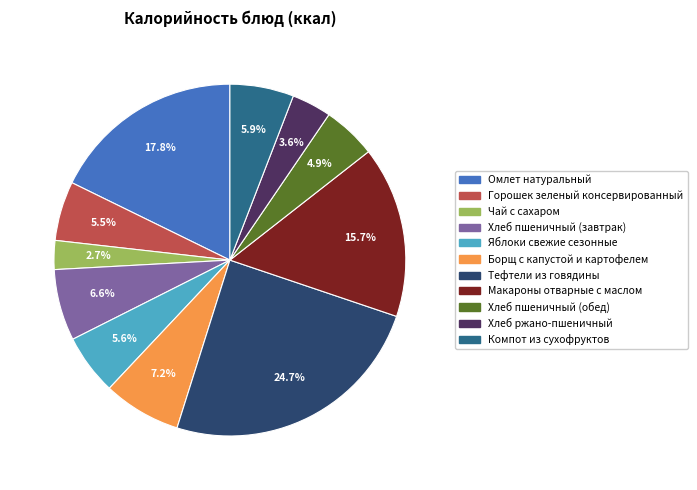

How many slices are in this pie chart?

11